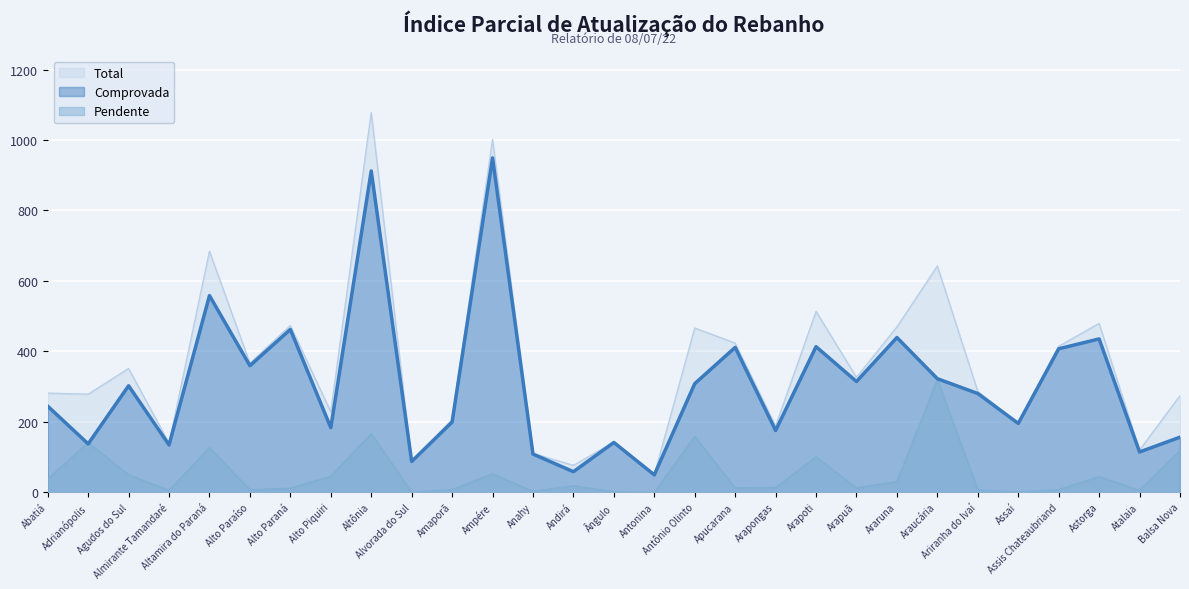

Which category has the highest value in the Pendente series?

Araucária